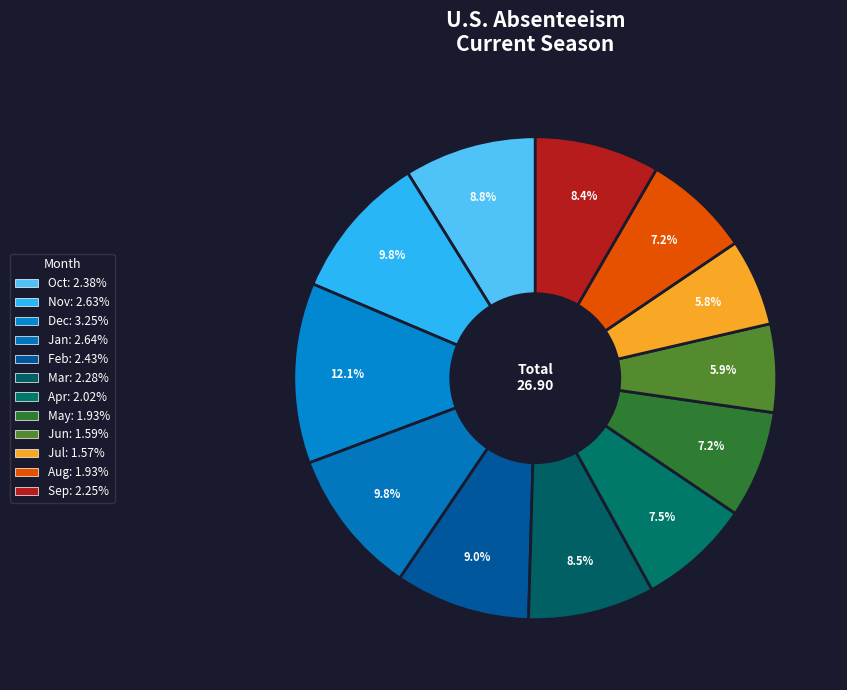

How many slices are in this pie chart?

12